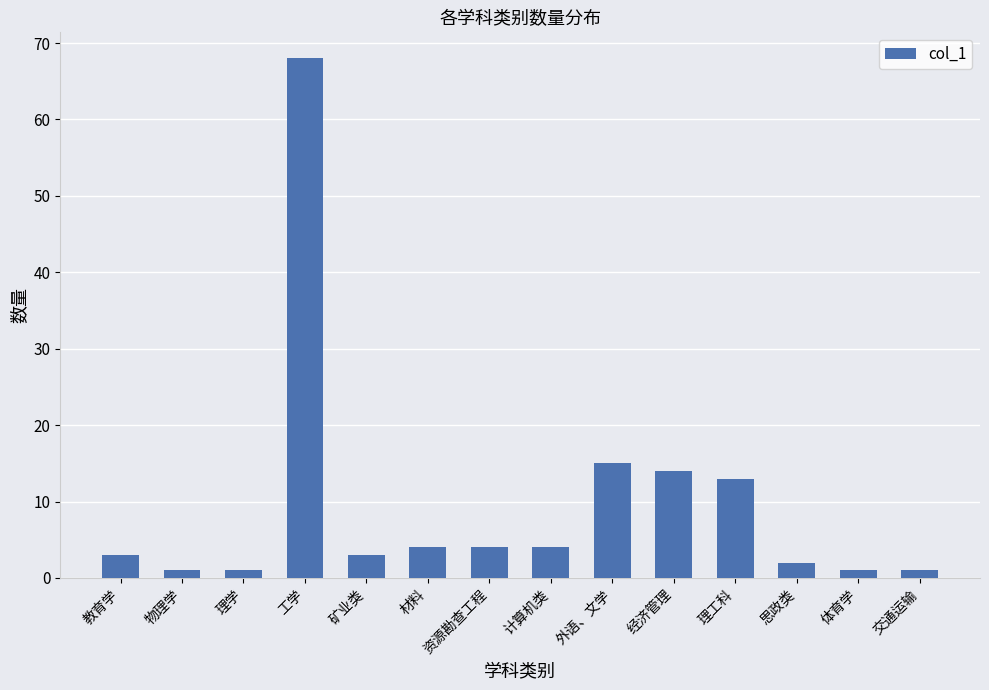

Reading left to right, what are all the values shown in this chart?

3	1	1	68	3	4	4	4	15	14	13	2	1	1